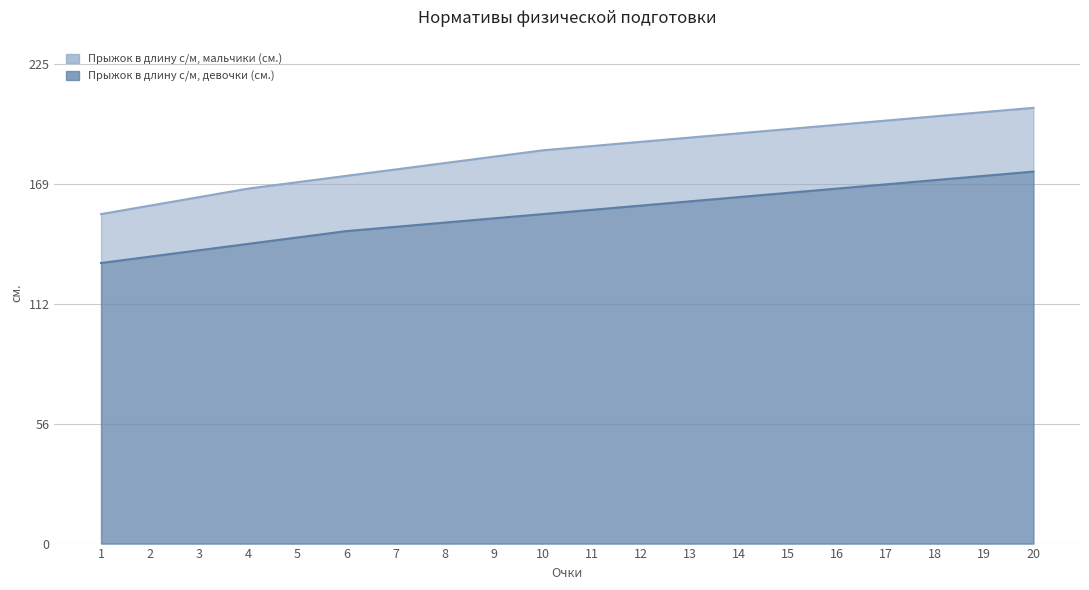

Reading right to left, extract all data points from this chart.

Прыжок в длину с/м, мальчики (см.): 20=205	19=203	18=201	17=199	16=197	15=195	14=193	13=191	12=189	11=187	10=185	9=182	8=179	7=176	6=173	5=170	4=167	3=163	2=159	1=155
Прыжок в длину с/м, девочки (см.): 20=175	19=173	18=171	17=169	16=167	15=165	14=163	13=161	12=159	11=157	10=155	9=153	8=151	7=149	6=147	5=144	4=141	3=138	2=135	1=132